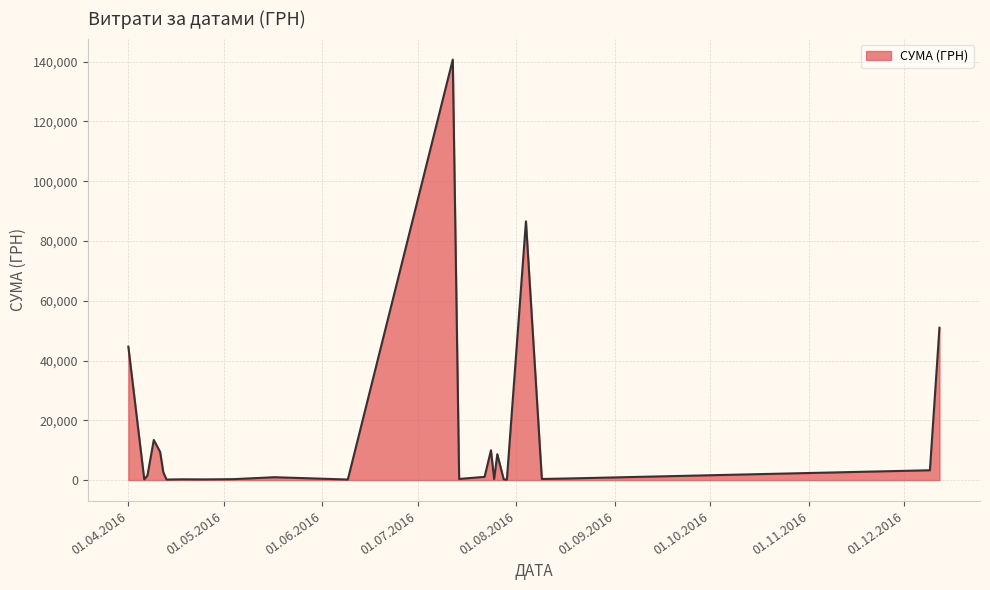

What is the greatest value displayed?

140706.2